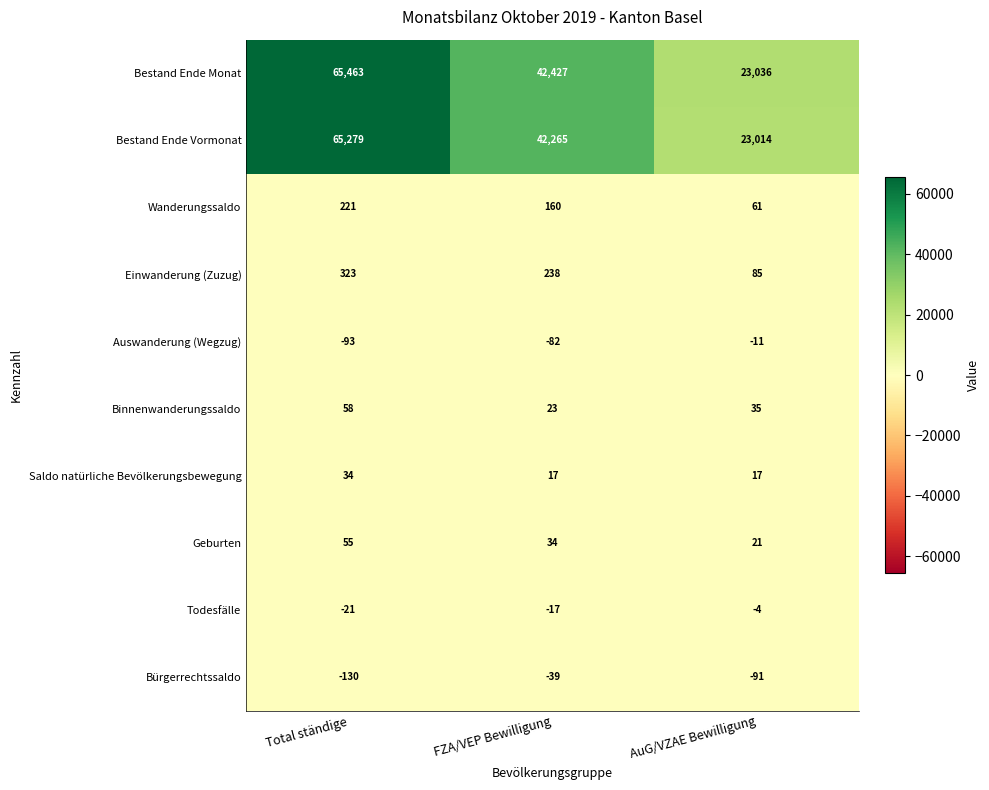

What is the total value across all series at Total ständige?

131189